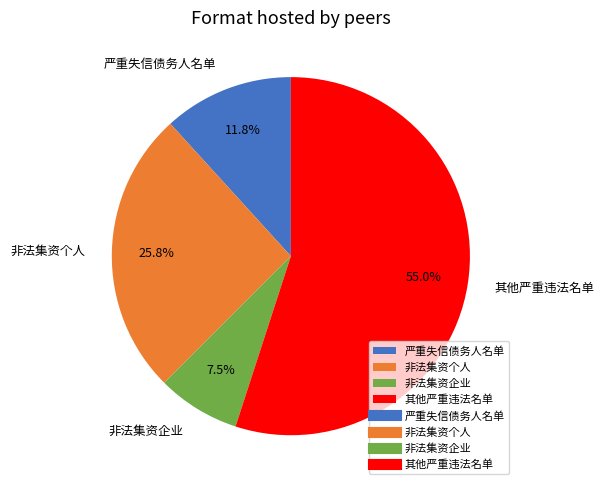

To the nearest percent, what percentage of the pie is 非法集资个人?

26%